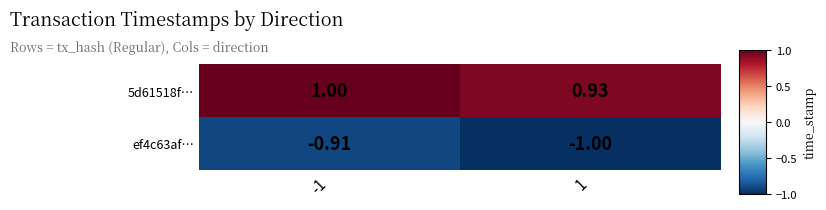

Which series changed the most between -1 and 1?

ef4c63af…